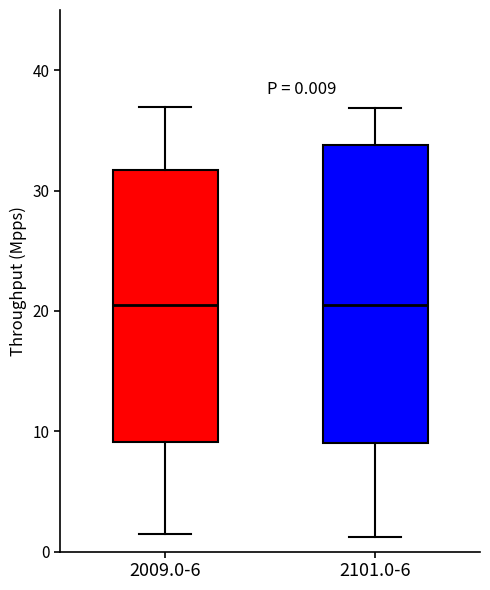

Comparing the boxes themselves (not the whiskers), which one is the tallest?

2101.0-6